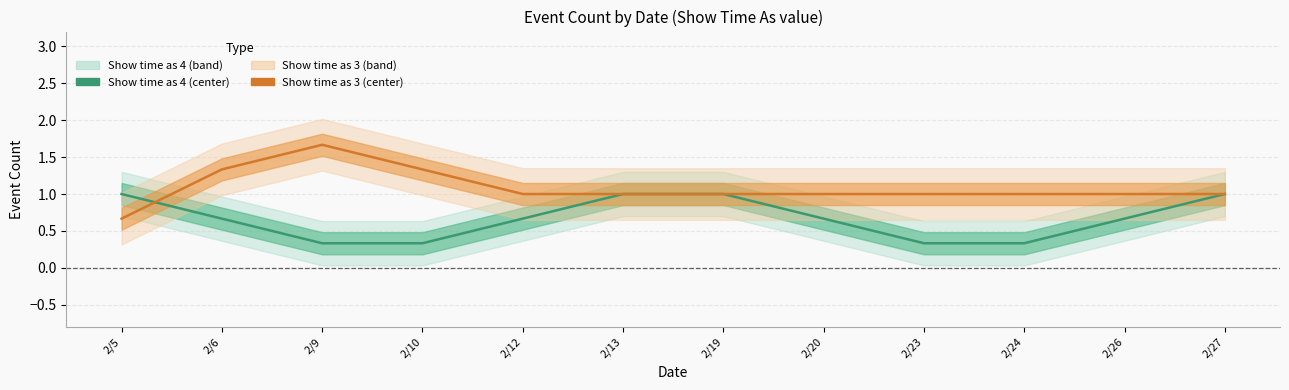

What is the maximum value shown in the chart?

1.7